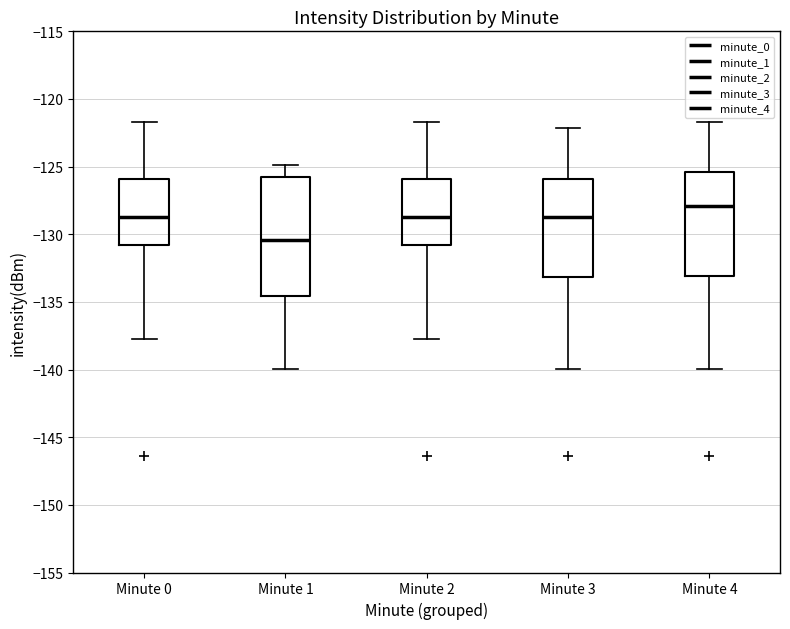

Where does the median line of the box for Minute 3 sit on the y-axis? The values are not printed on the chart, so give them approximately, as read against the axis.

-128.5